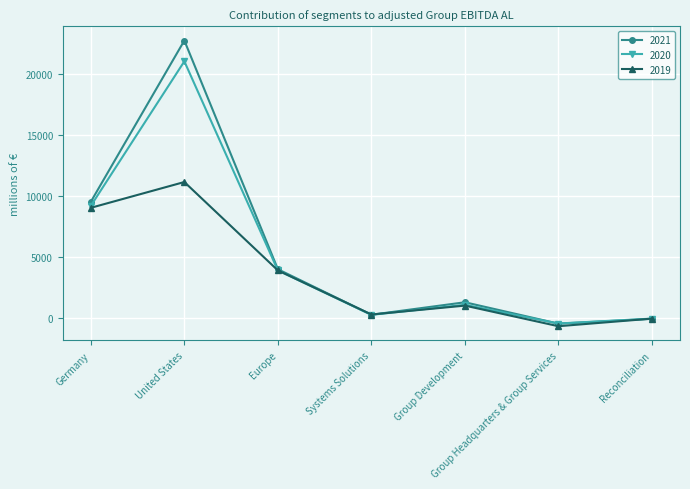

What is the label of the 1st point from the left?

Germany